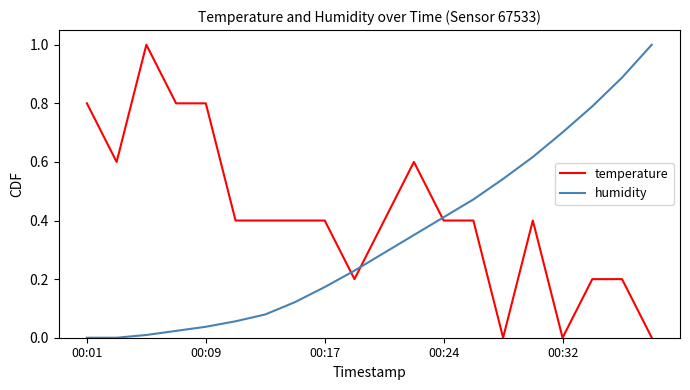

How many times do humidity and temperature cross each other?

3